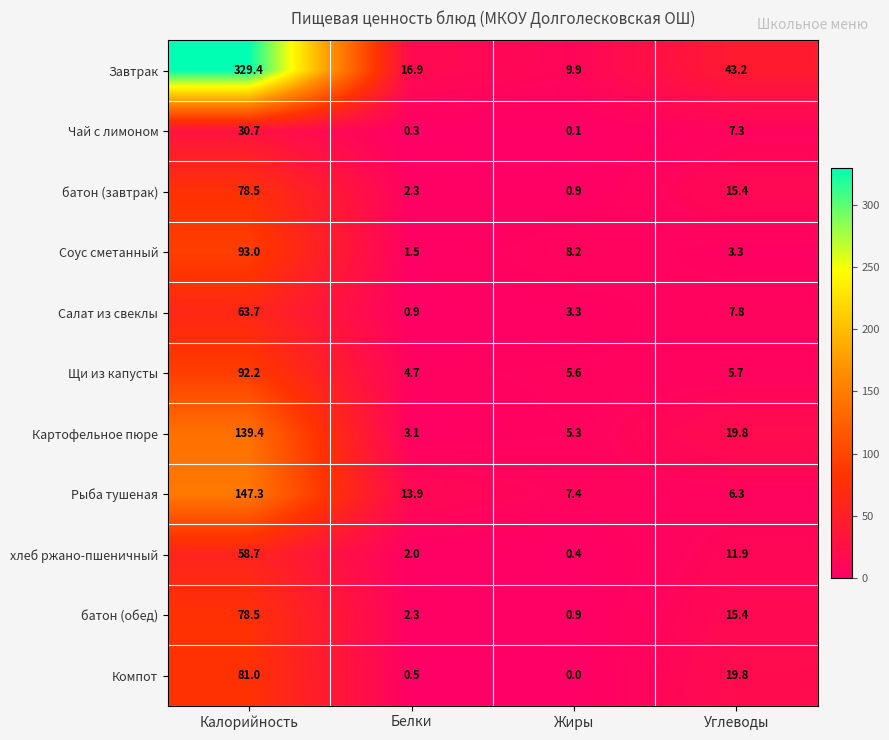

Is it true that батон (завтрак) equals 0.9 at Жиры?

True